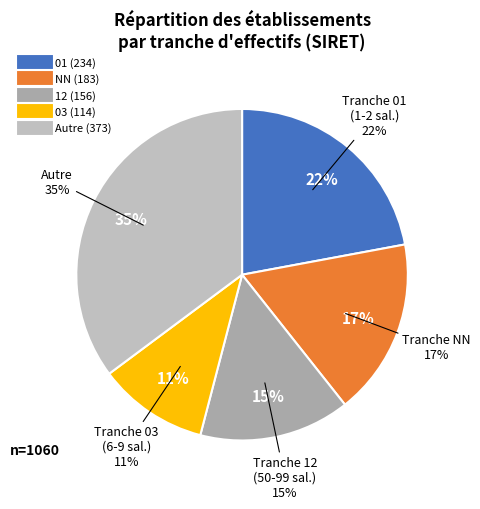

Does any single category account for the majority?

No